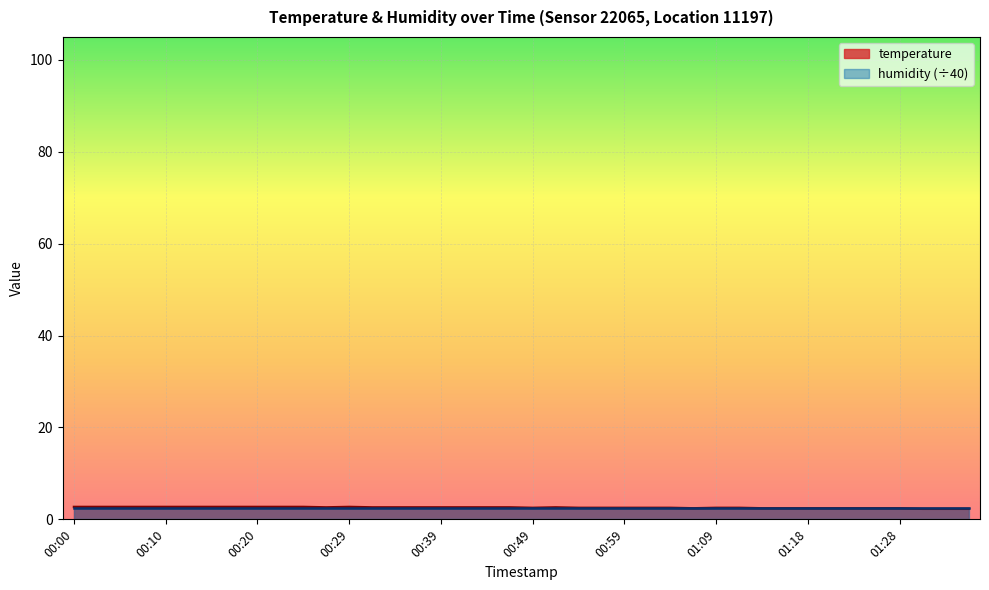

What is the change in value from 00:07 to 01:11?

-0.2